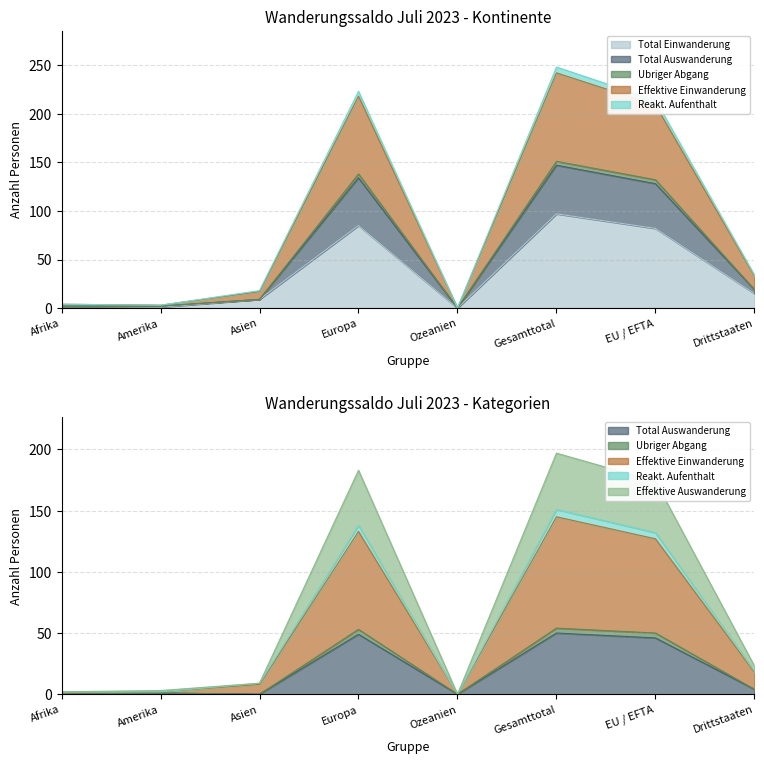

At which category does the chart reach its peak across all series?

Gesamttotal